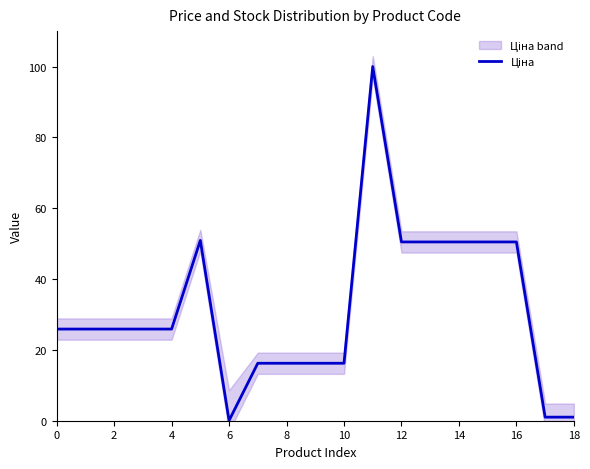

What is the value of the 2nd point from the left?

25.9